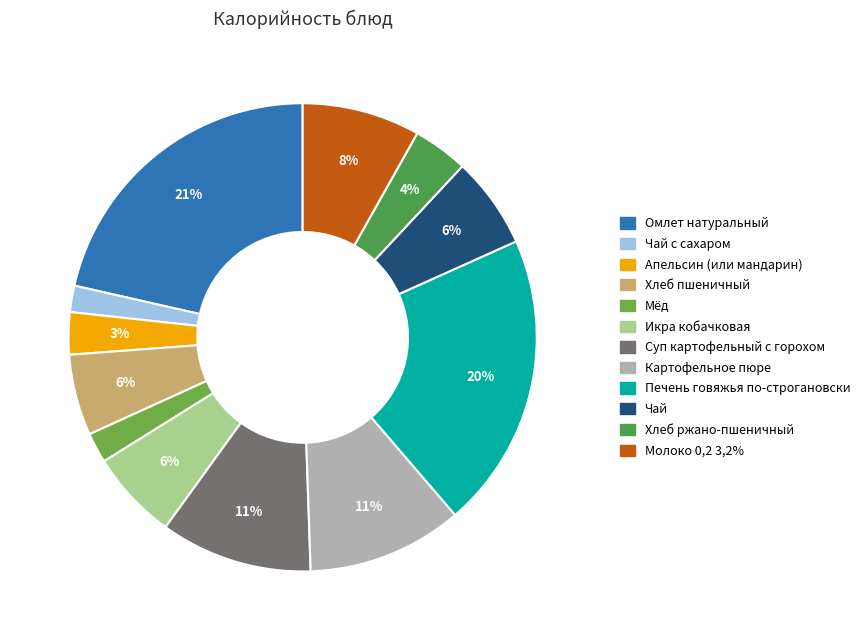

Rank the categories by value from highest to lowest.

Омлет натуральный, Печень говяжья по-строгановски, Картофельное пюре, Суп картофельный с горохом, Молоко 0,2 3,2%, Чай, Икра кобачковая, Хлеб пшеничный, Хлеб ржано-пшеничный, Апельсин (или мандарин), Мёд, Чай с сахаром